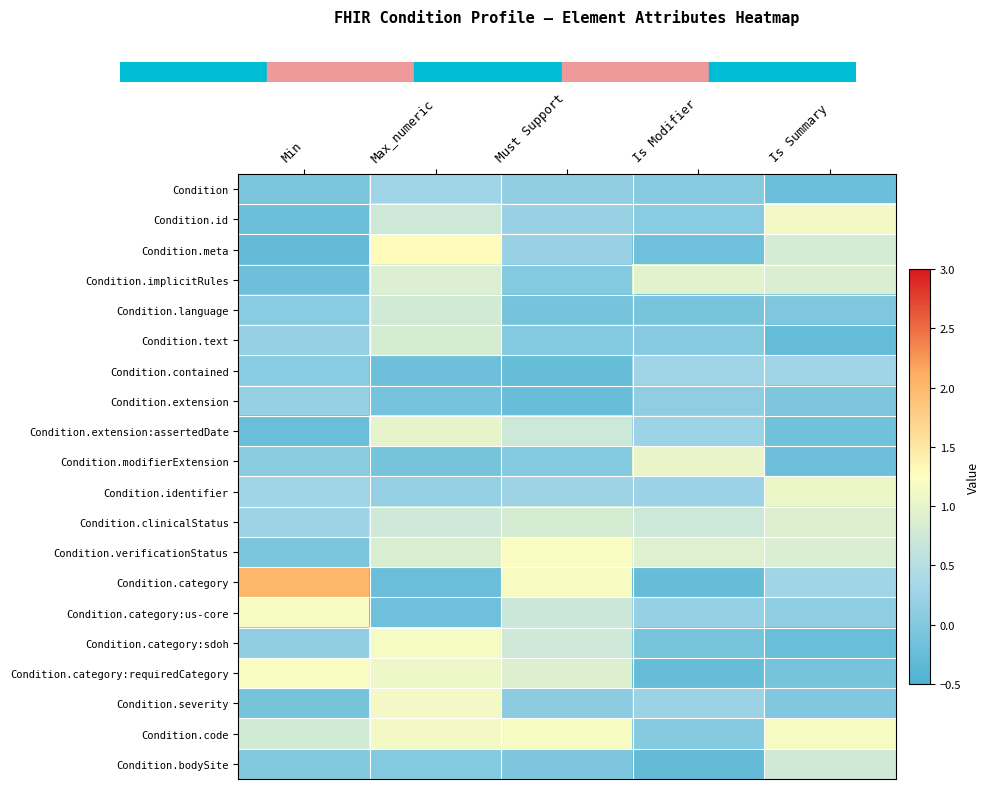

Which has a higher value, Max_numeric or Is Summary?

Max_numeric